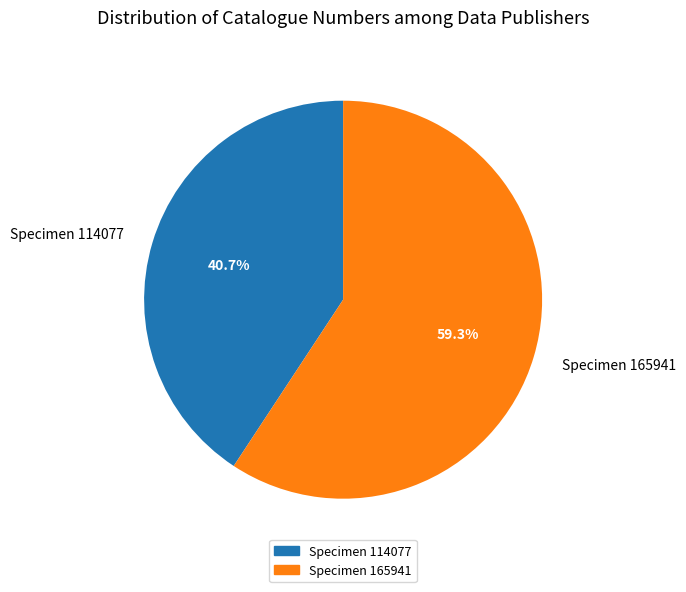

Between Specimen 114077 and Specimen 165941, which is larger?

Specimen 165941